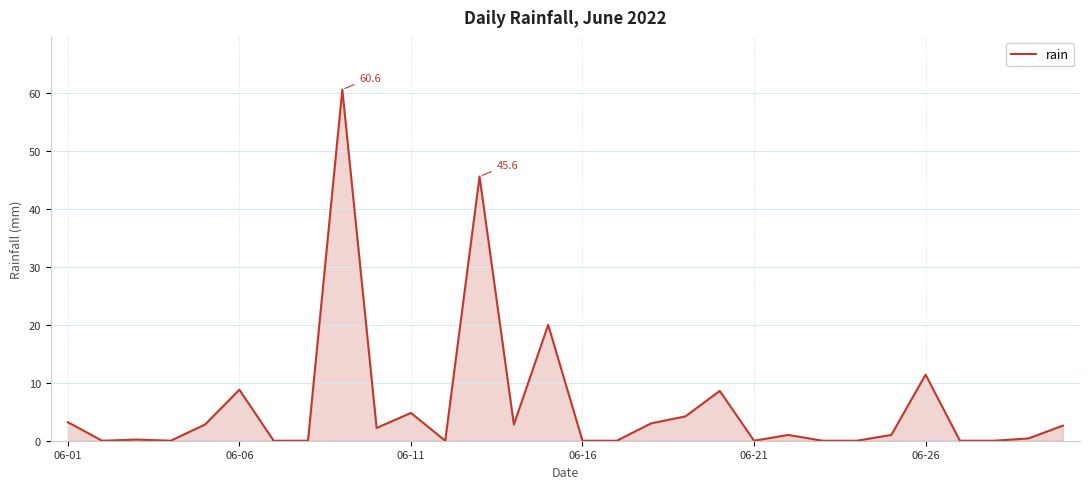

What is the difference between the values at 06-06 and 06-16?

8.8